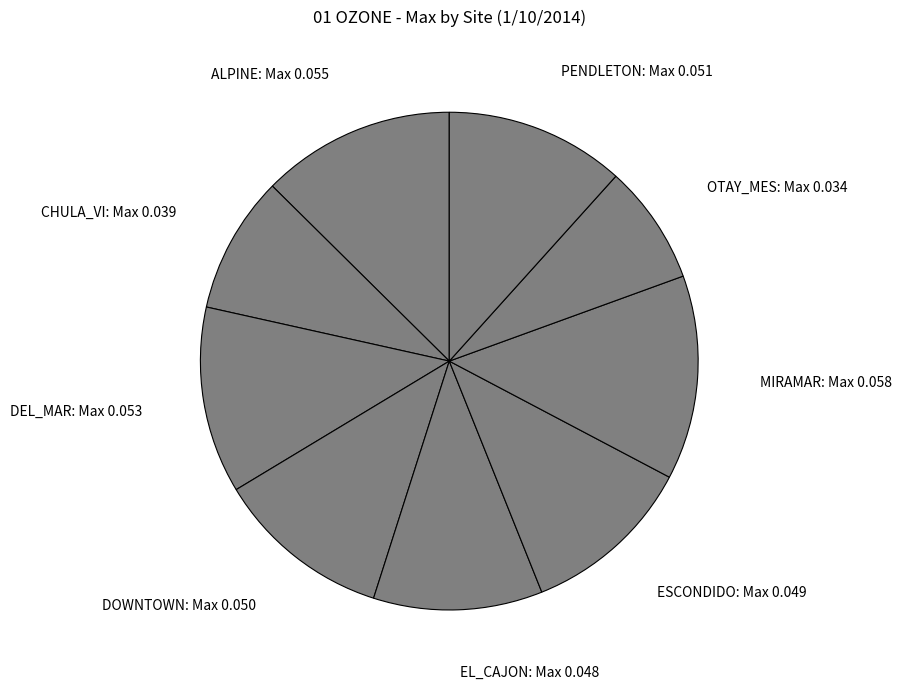

Count the number of slices in the pie.

9